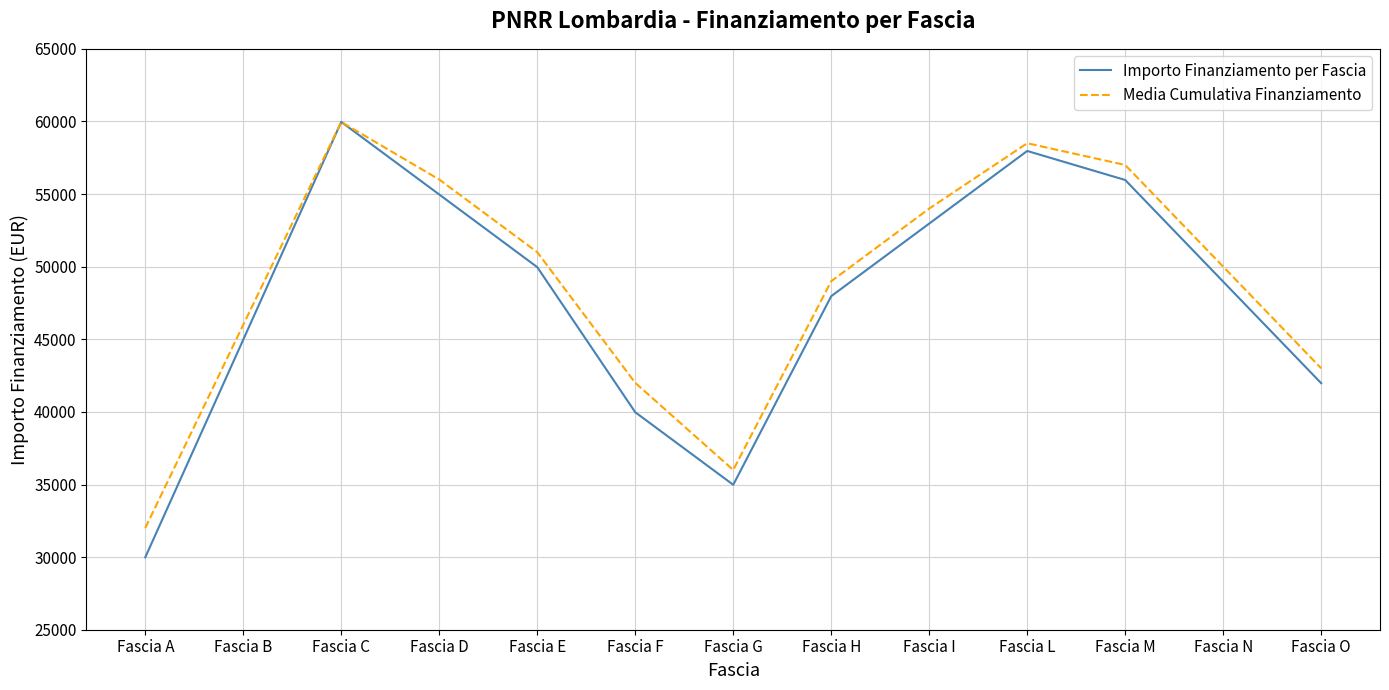

At which label does Importo Finanziamento per Fascia first exceed 48967?

Fascia C